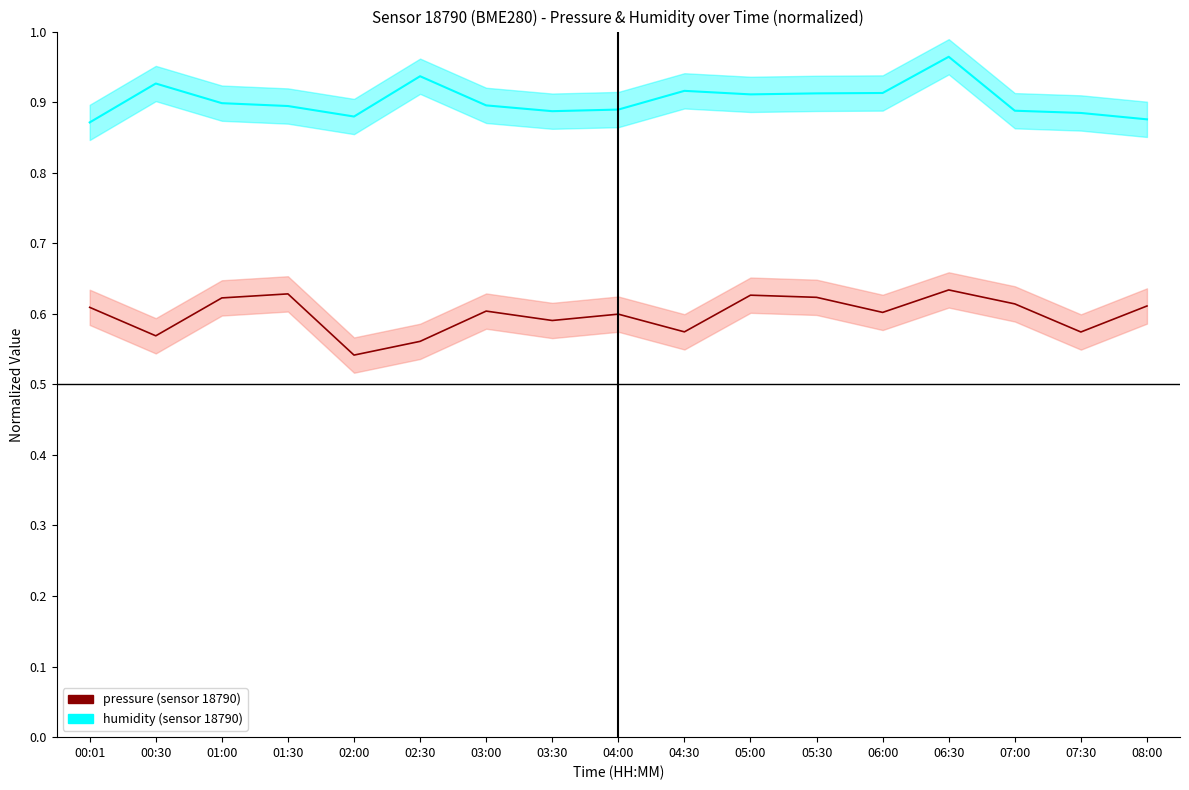

How many interior local valleys does the pressure series have?

6